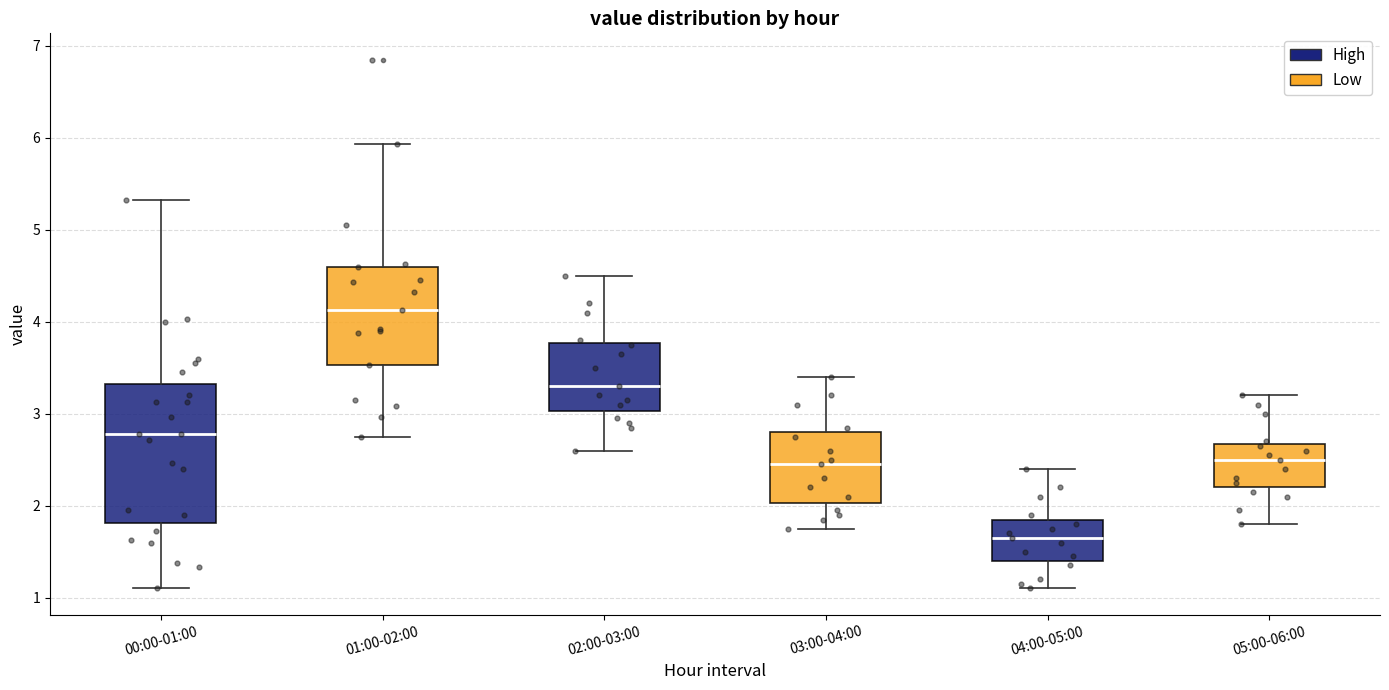

Which box's median line is the highest?

01:00-02:00